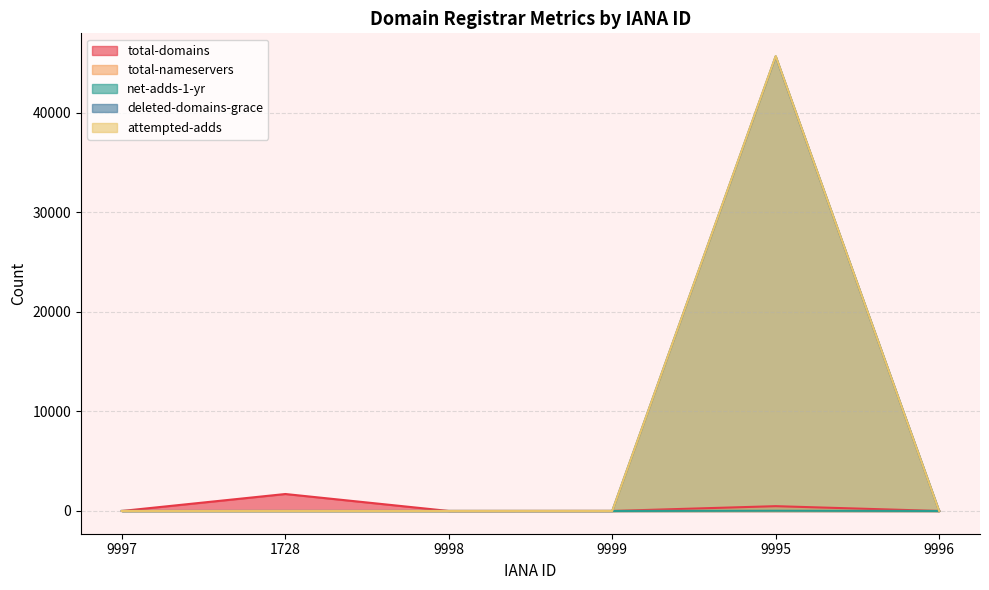

At which label does deleted-domains-grace reach its minimum?

9997